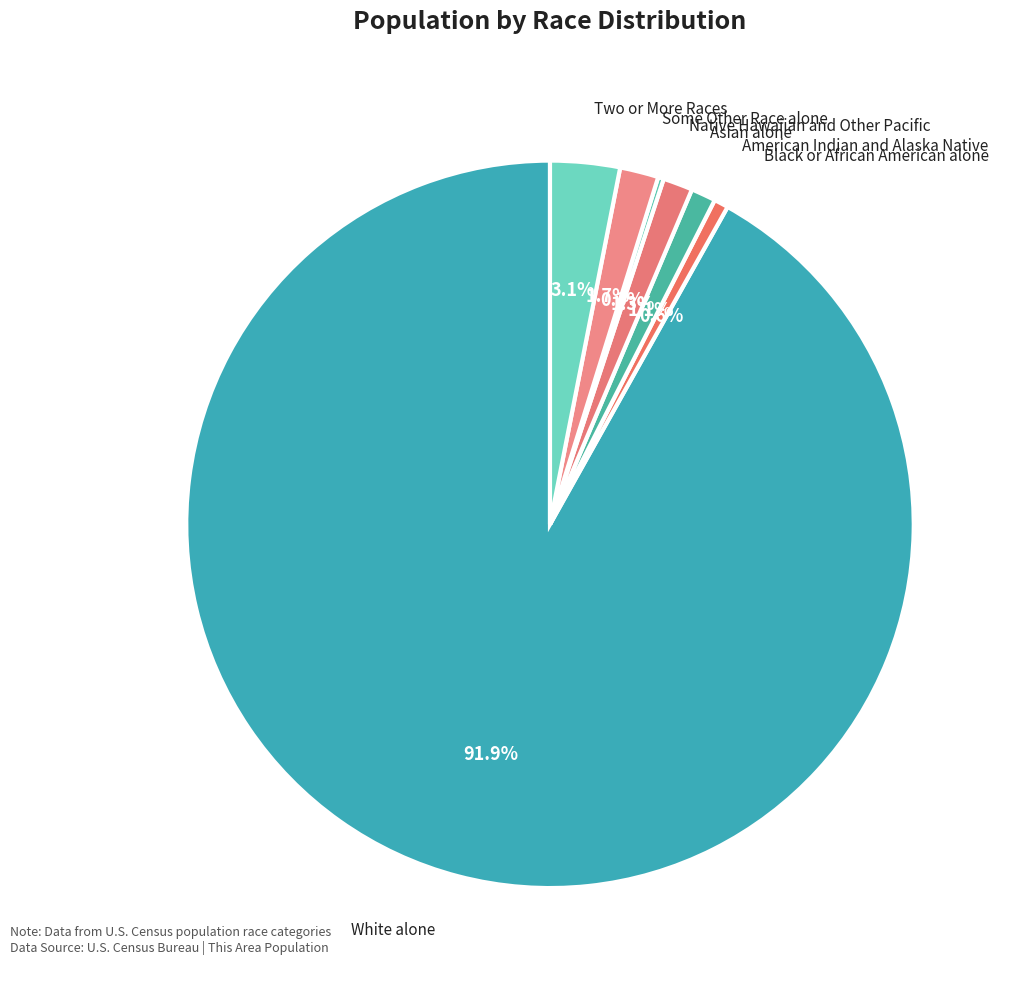

Approximately how many times larger is the value at Some Other Race alone compared to Asian alone?

1.3